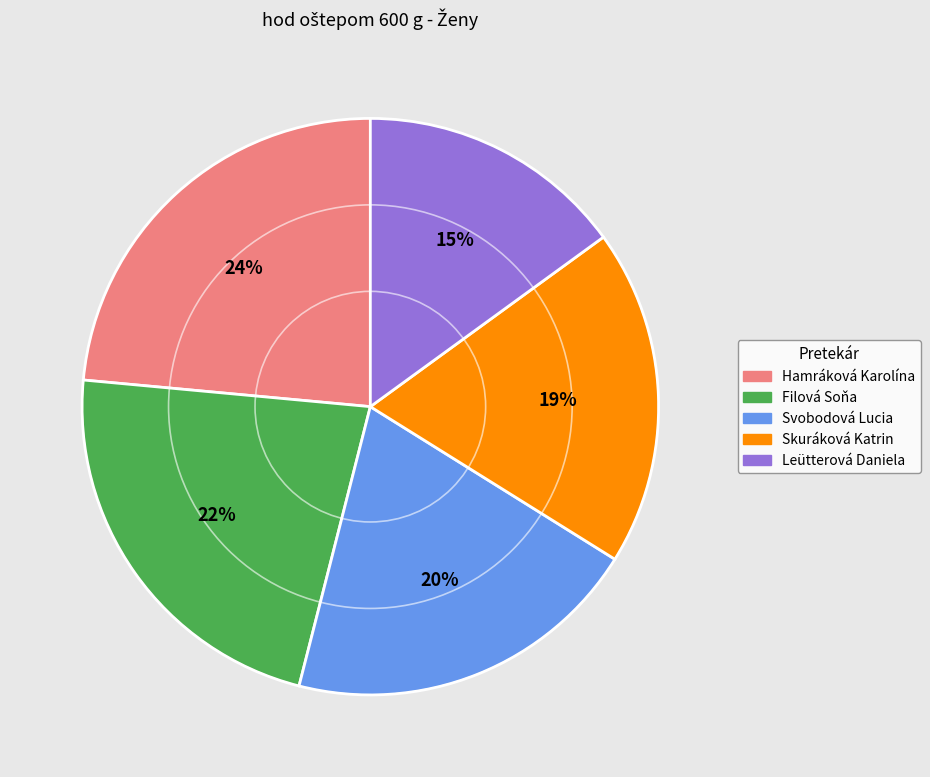

Is it true that Leütterová Daniela is 15% of the pie?

True